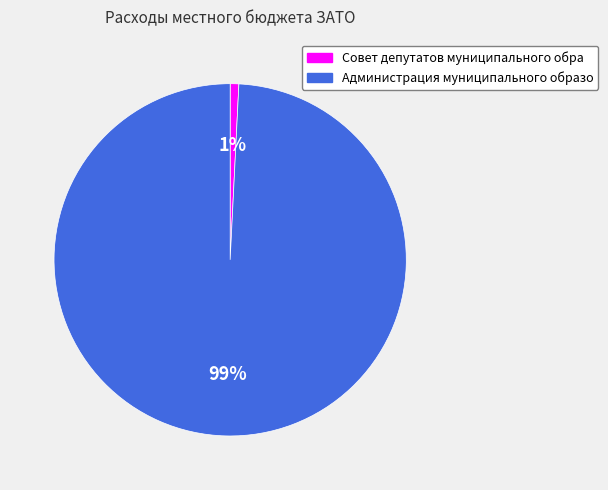

Does any single category account for the majority?

Yes